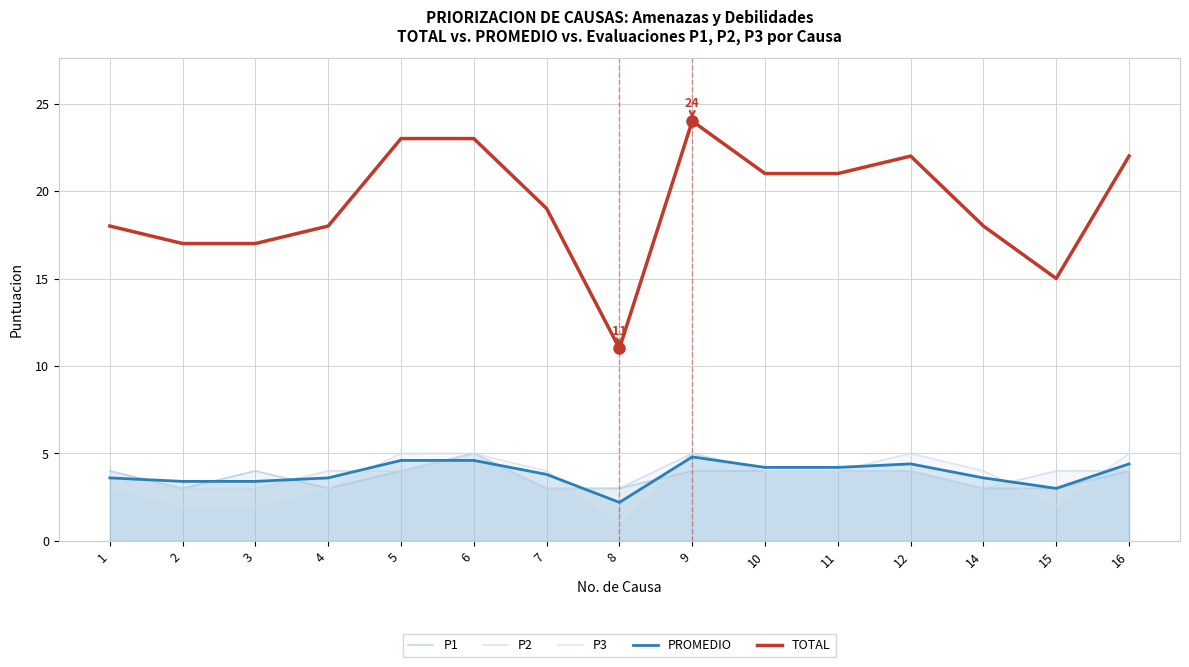

What is the greatest value displayed?

24.0